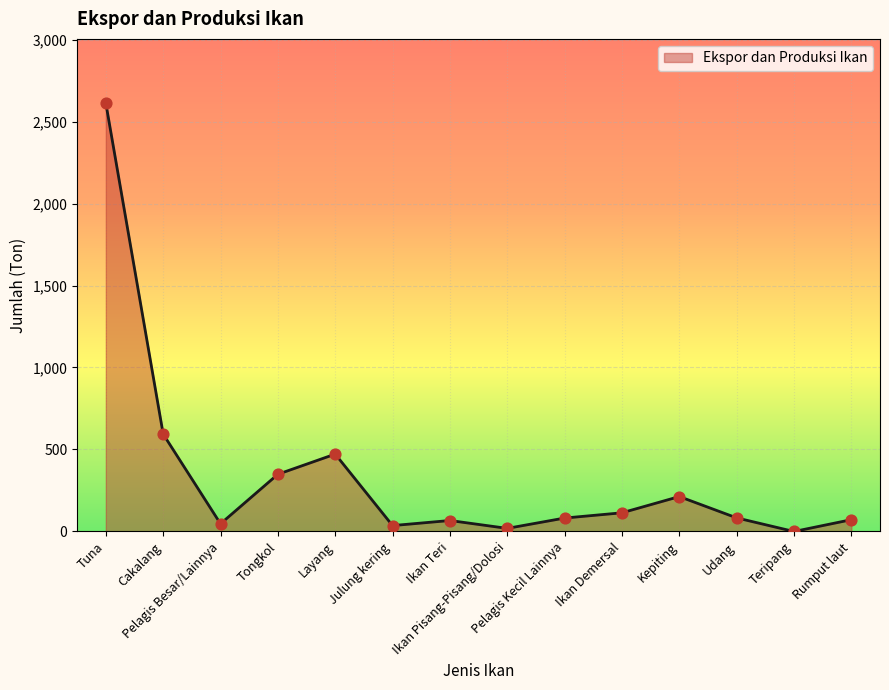

What is the ratio of the value at Udang to the value at Pelagis Kecil Lainnya?

1.0